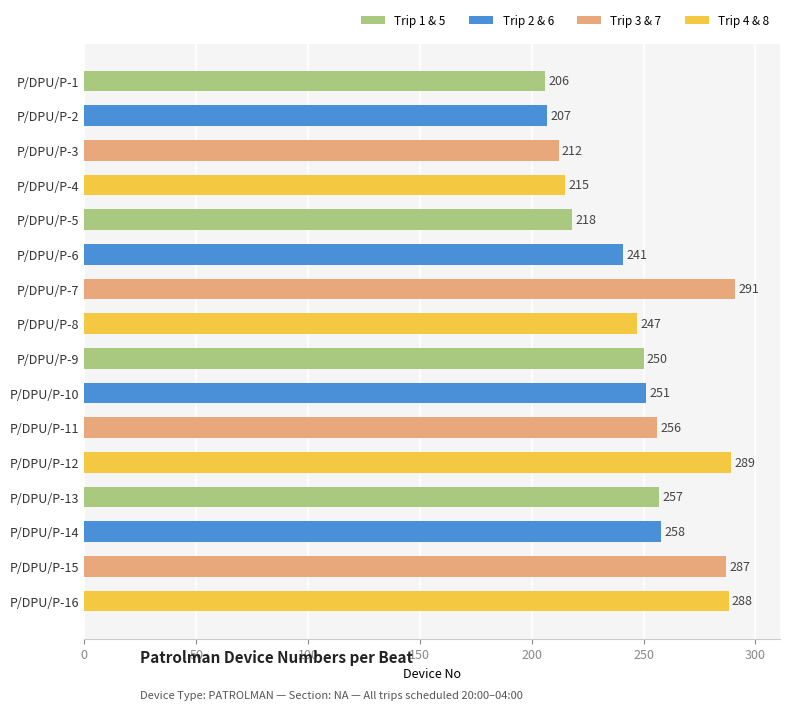

List the labels in order of value, smallest first.

P/DPU/P-1, P/DPU/P-2, P/DPU/P-3, P/DPU/P-4, P/DPU/P-5, P/DPU/P-6, P/DPU/P-8, P/DPU/P-9, P/DPU/P-10, P/DPU/P-11, P/DPU/P-13, P/DPU/P-14, P/DPU/P-15, P/DPU/P-16, P/DPU/P-12, P/DPU/P-7